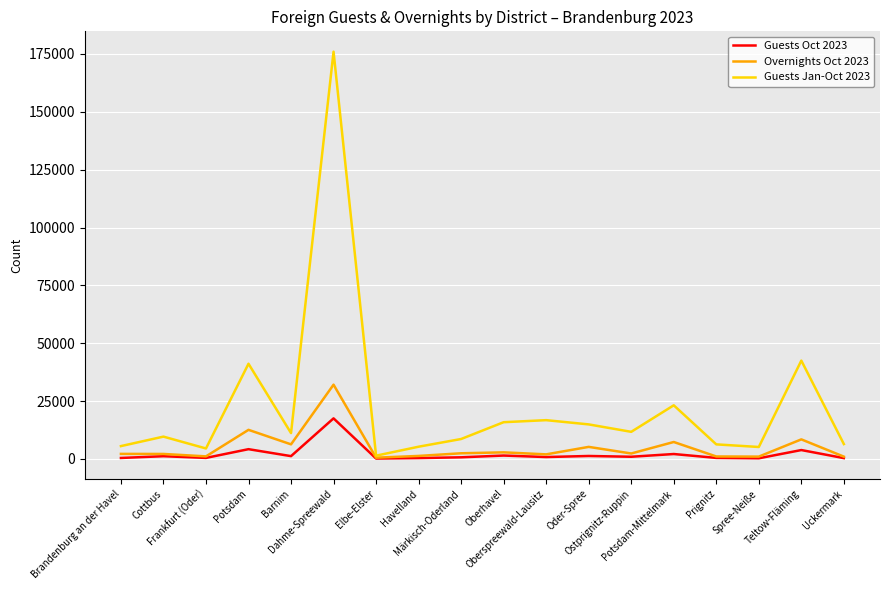

True or false: Overnights Oct 2023 has more than 2 interior local peaks.

True